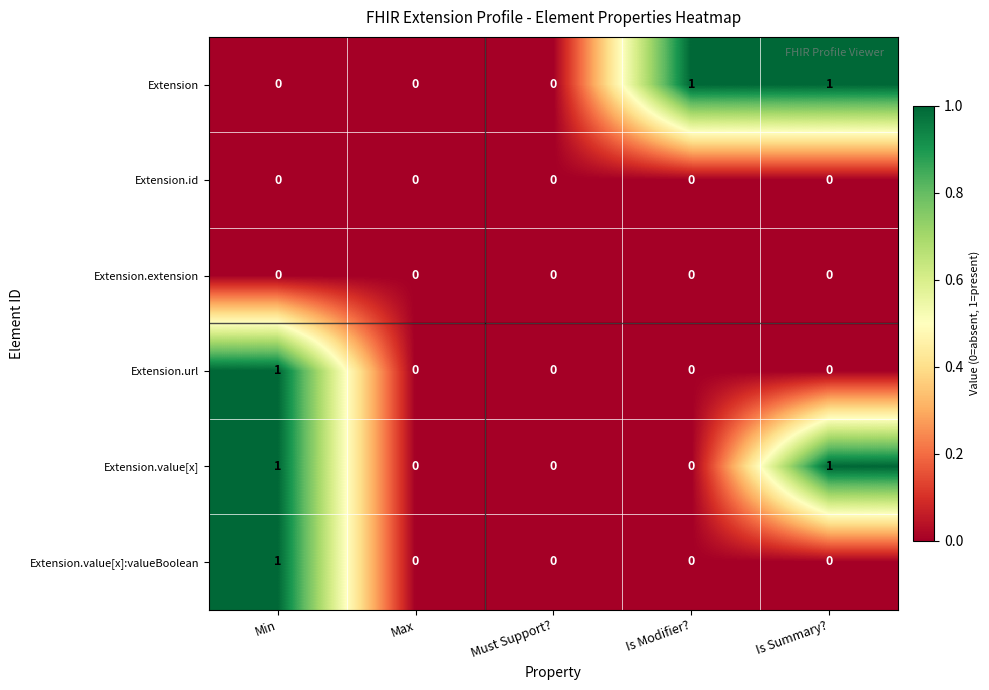

At which label does Extension.url reach its peak?

Min